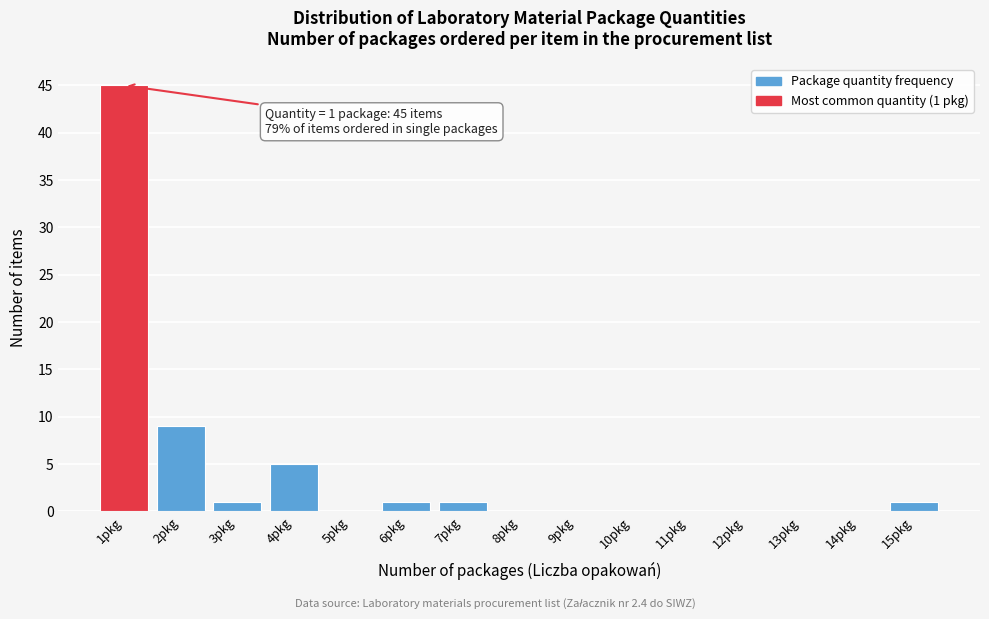

Over which range of the x-axis is the bar tallest?

0.5 to 1.5